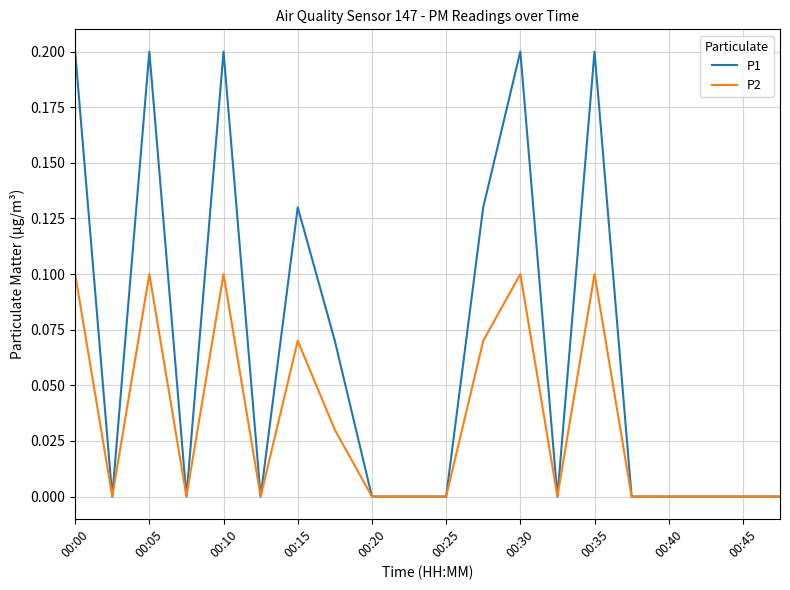

What are all the series names shown in the legend?

P1, P2